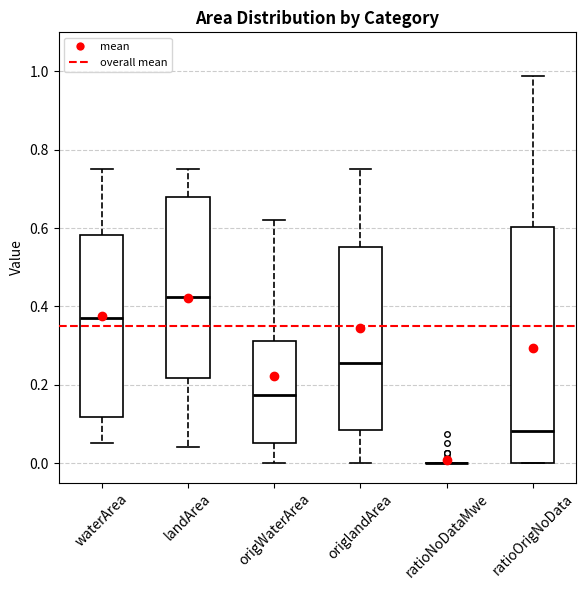

Where is the lower edge of the box for ratioOrigNoData on the y-axis? The values are not printed on the chart, so give them approximately, as read against the axis.

0.00